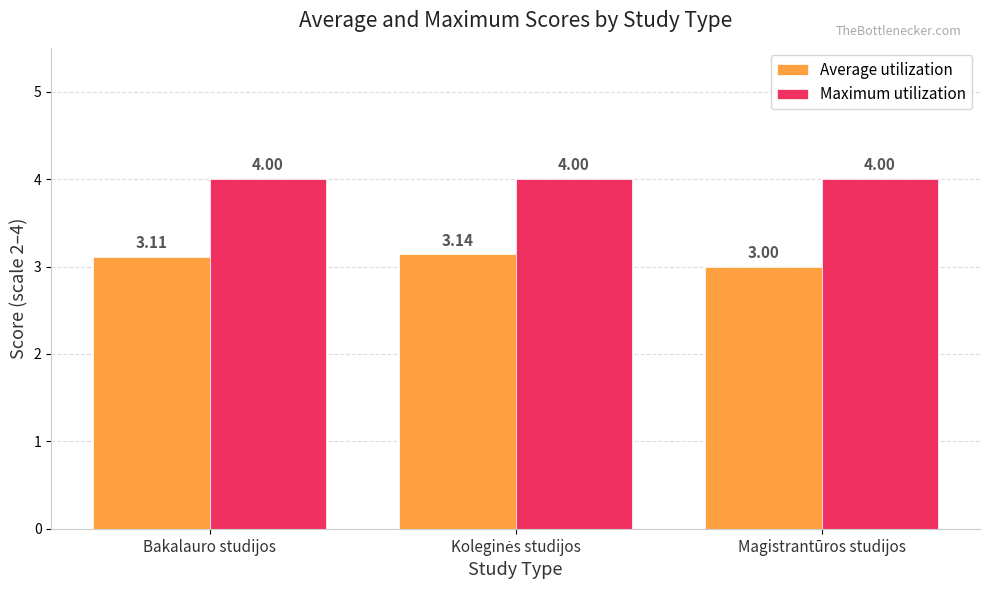

The value of Maximum utilization at Bakalauro studijos is 1.7. True or false?

False